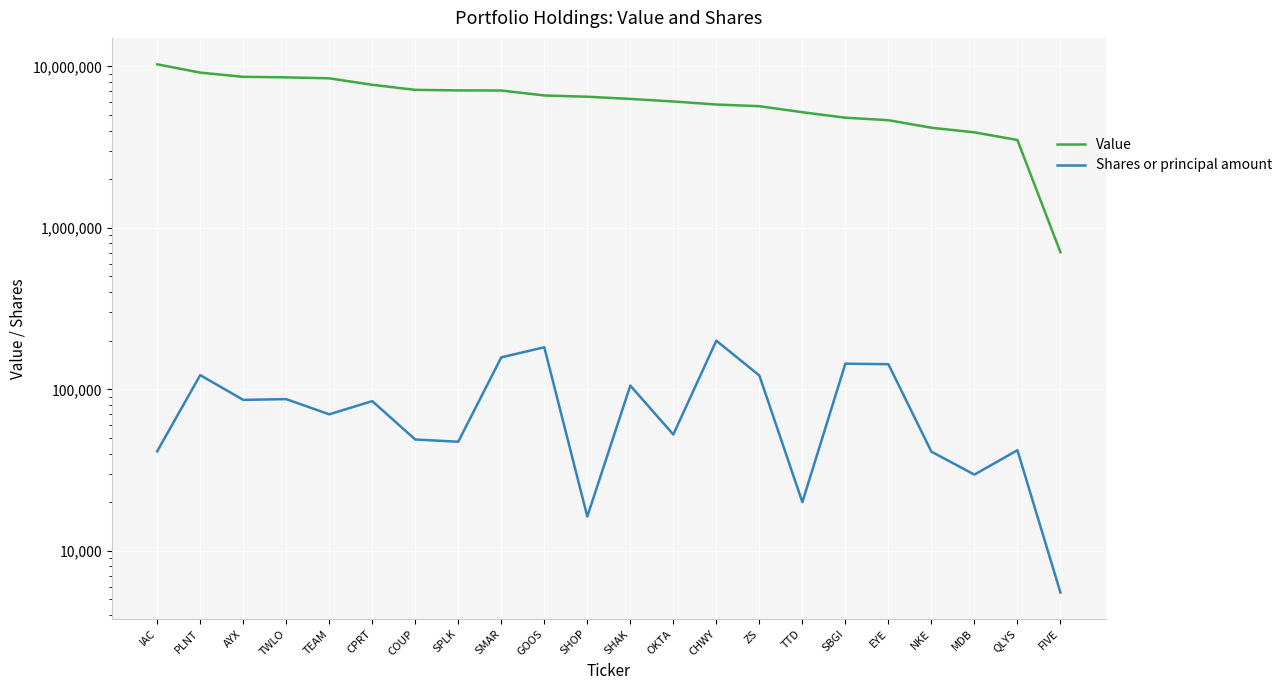

Where is Value nearest to the value 5498000?

ZS